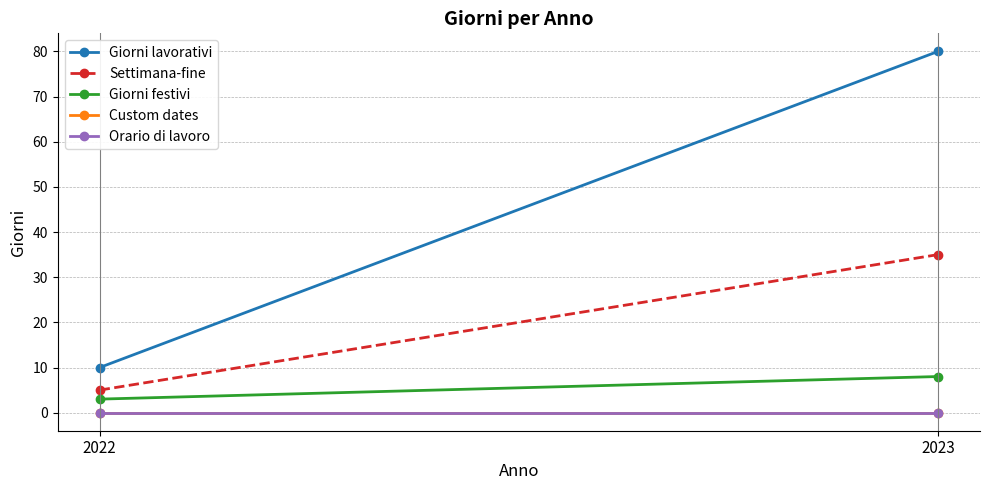

List the labels in order of Settimana-fine value, smallest first.

2022, 2023